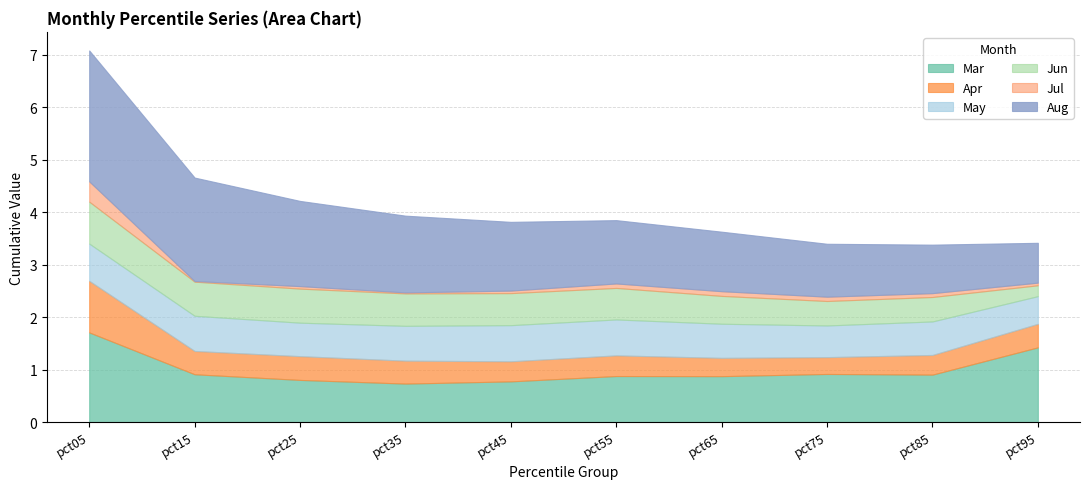

What is the value of the Jul point at the 6th from the left?

0.1